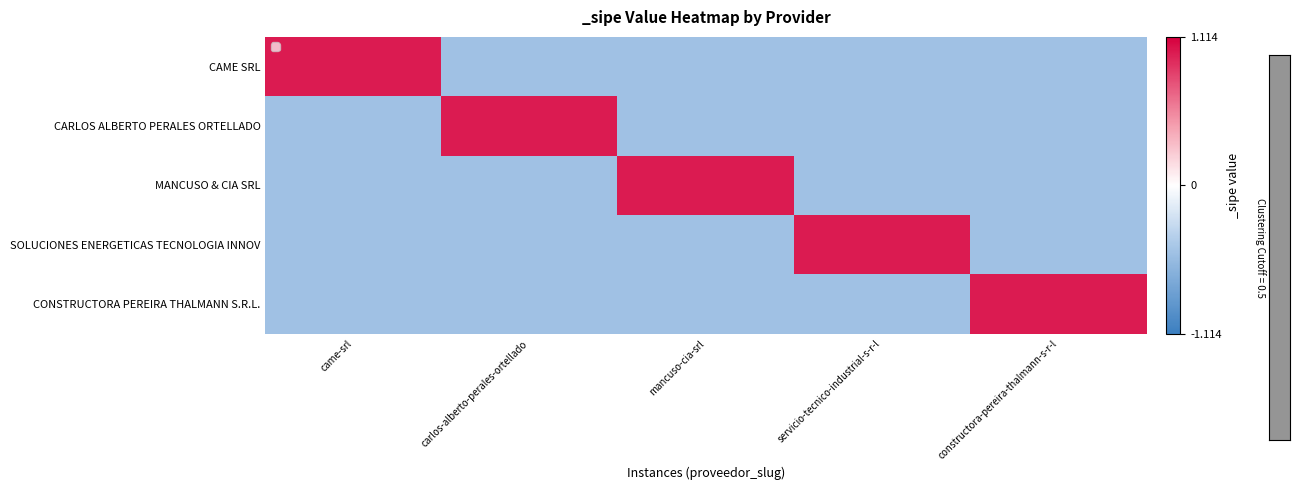

What is the difference between the highest and lowest values at constructora-pereira-thalmann-s-r-l?

1.5